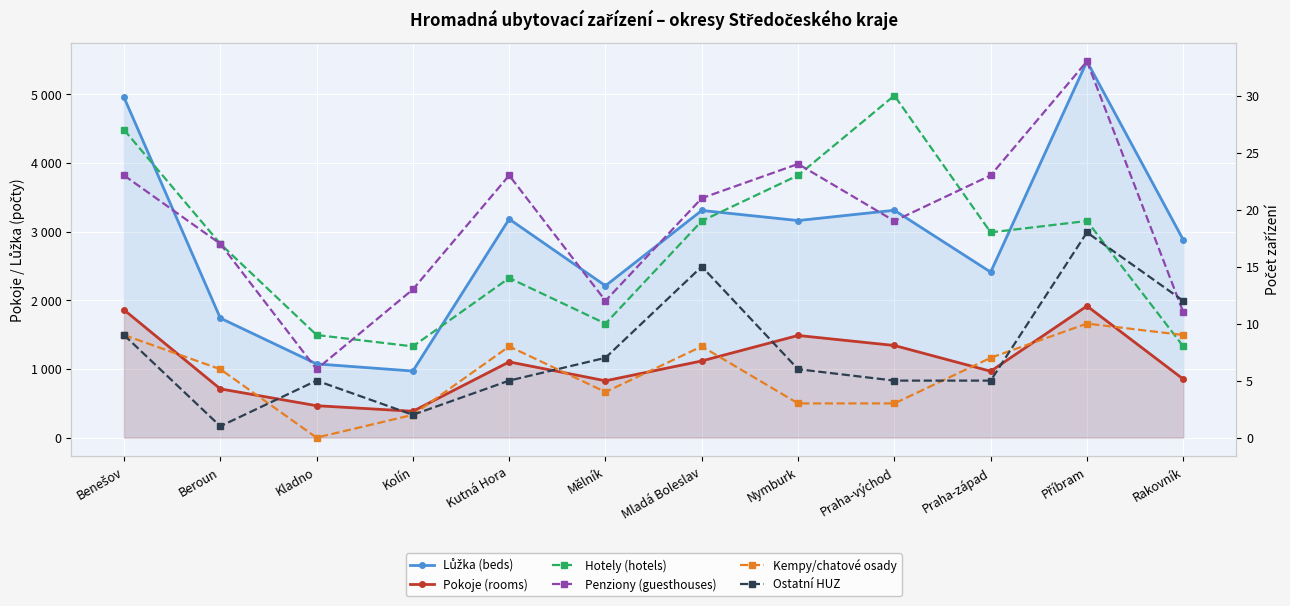

Which series has the largest total across all categories?

Lůžka (beds)